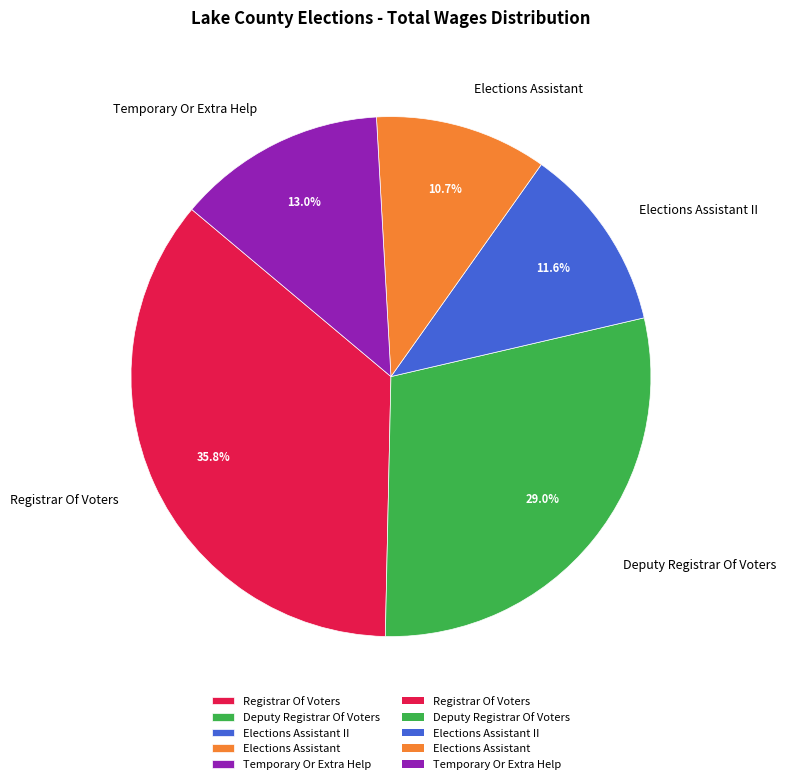

Rank the categories by value from highest to lowest.

Registrar Of Voters, Deputy Registrar Of Voters, Temporary Or Extra Help, Elections Assistant II, Elections Assistant